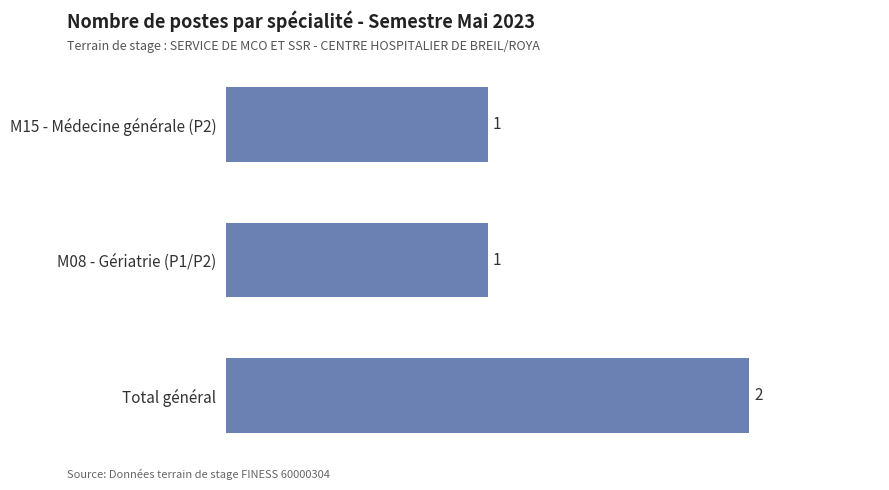

Is it true that the value at Total général is 2?

True